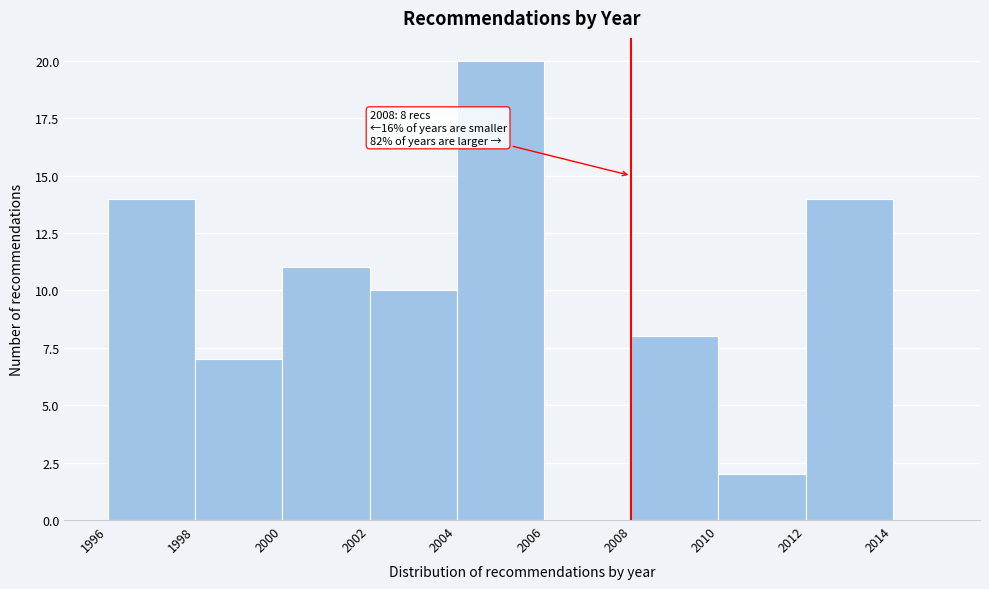

Which range on the x-axis has the tallest bar?

2004 to 2006